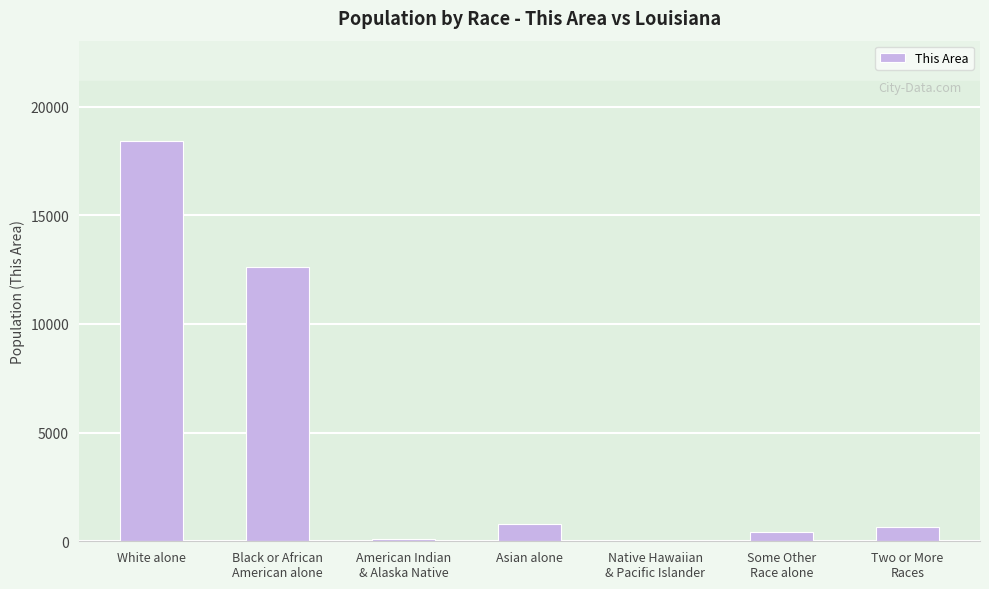

What is the maximum value shown in the chart?

18424